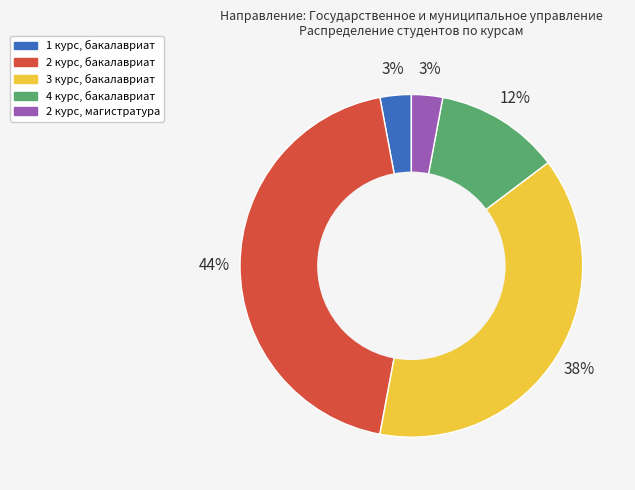

How many slices are in this pie chart?

5